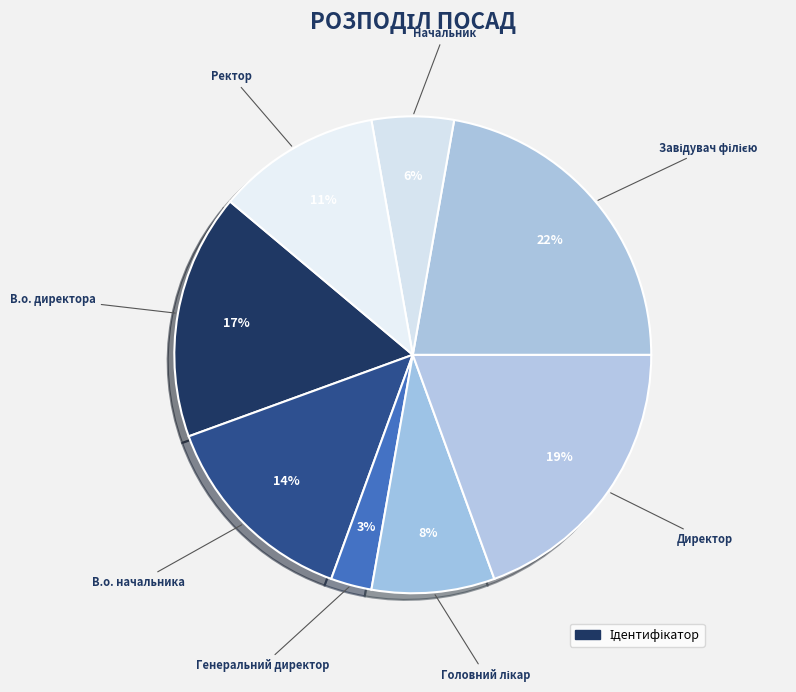

How many segments does this pie chart have?

8